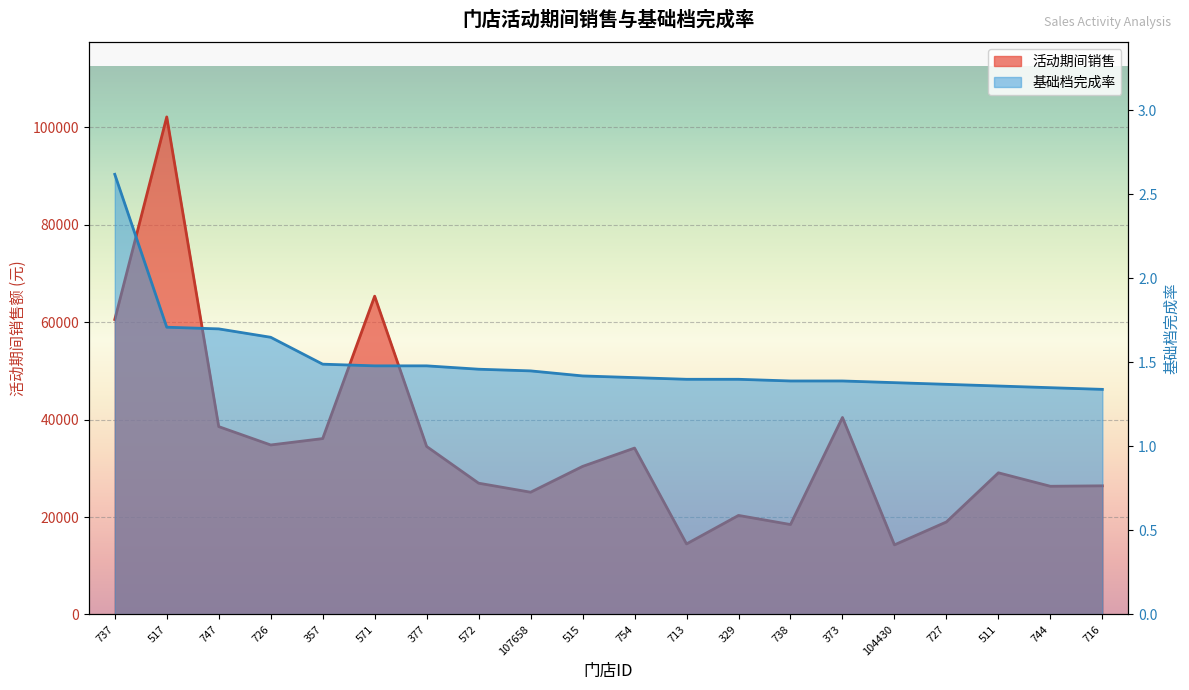

Rank the series by their maximum value, from lowest to highest.

基础档完成率, 活动期间销售